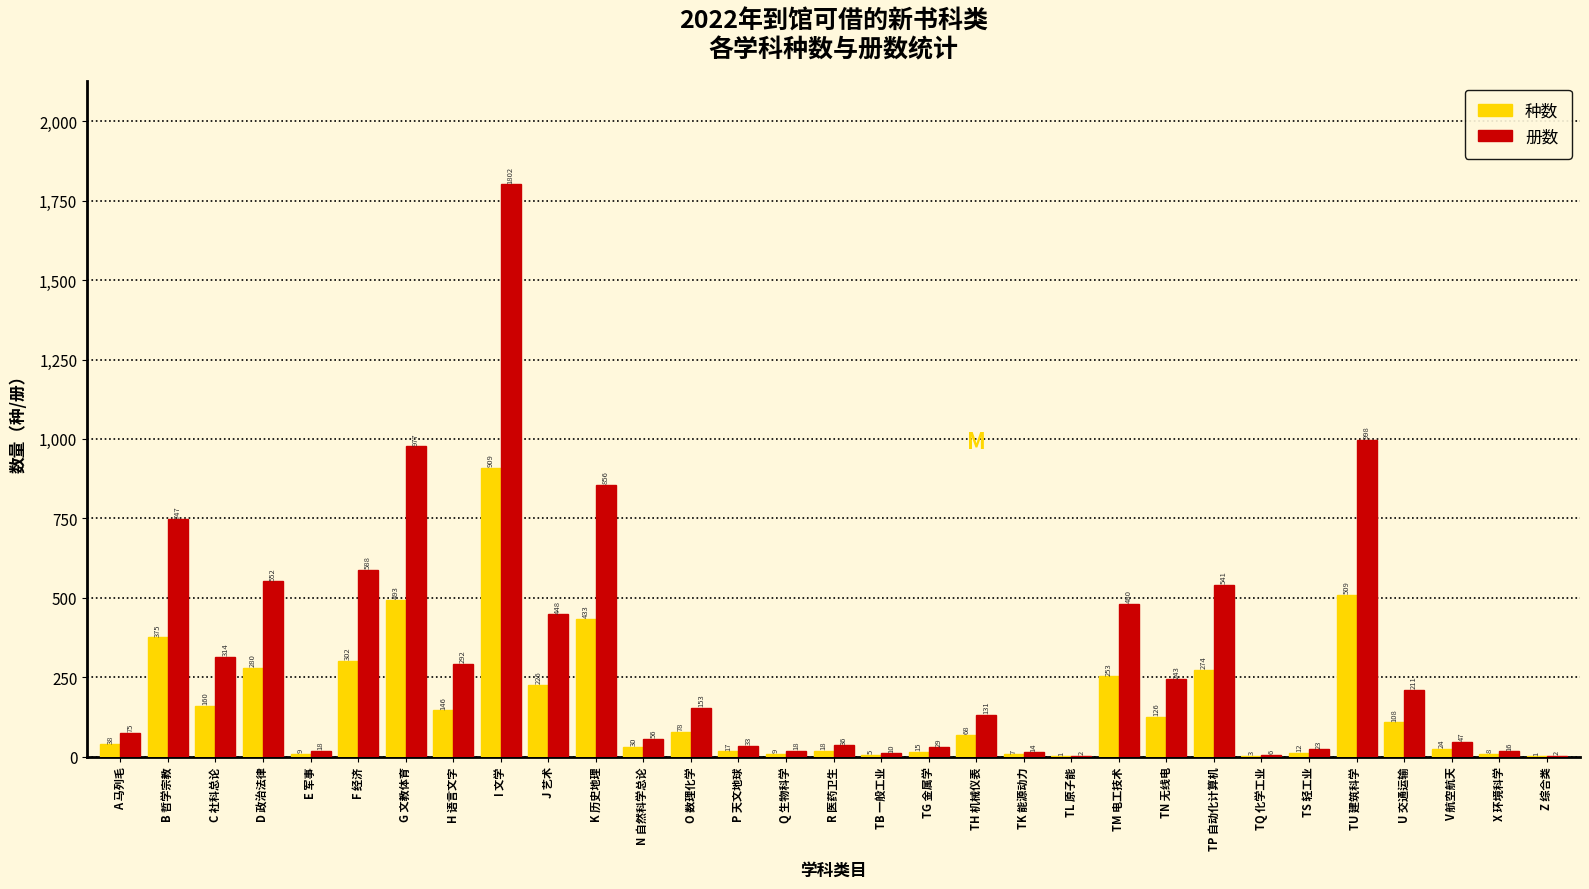

Reading left to right, what are all the values shown in this chart?

种数: A 马列毛=38	B 哲学宗教=375	C 社科总论=160	D 政治法律=280	E 军事=9	F 经济=302	G 文教体育=493	H 语言文字=146	I 文学=909	J 艺术=226	K 历史地理=433	N 自然科学总论=30	O 数理化学=78	P 天文地球=17	Q 生物科学=9	R 医药卫生=18	TB 一般工业=5	TG 金属学=15	TH 机械仪表=68	TK 能源动力=7	TL 原子能=1	TM 电工技术=253	TN 无线电=126	TP 自动化计算机=274	TQ 化学工业=3	TS 轻工业=12	TU 建筑科学=509	U 交通运输=108	V 航空航天=24	X 环境科学=8	Z 综合类=1
册数: A 马列毛=75	B 哲学宗教=747	C 社科总论=314	D 政治法律=552	E 军事=18	F 经济=588	G 文教体育=977	H 语言文字=292	I 文学=1802	J 艺术=448	K 历史地理=856	N 自然科学总论=56	O 数理化学=153	P 天文地球=33	Q 生物科学=18	R 医药卫生=36	TB 一般工业=10	TG 金属学=29	TH 机械仪表=131	TK 能源动力=14	TL 原子能=2	TM 电工技术=480	TN 无线电=243	TP 自动化计算机=541	TQ 化学工业=6	TS 轻工业=23	TU 建筑科学=998	U 交通运输=211	V 航空航天=47	X 环境科学=16	Z 综合类=2